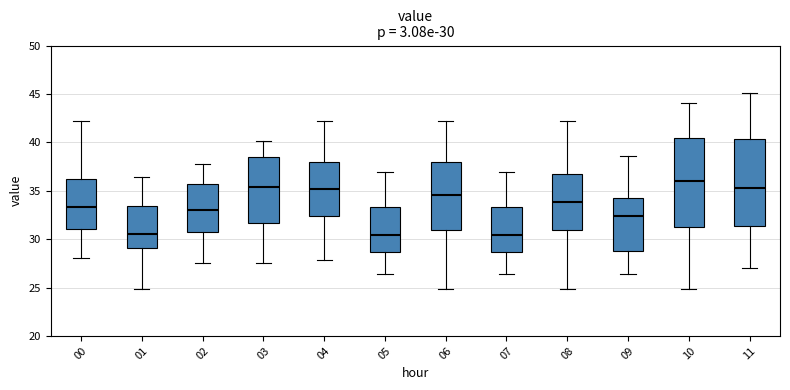

Which box's median line is the highest?

10